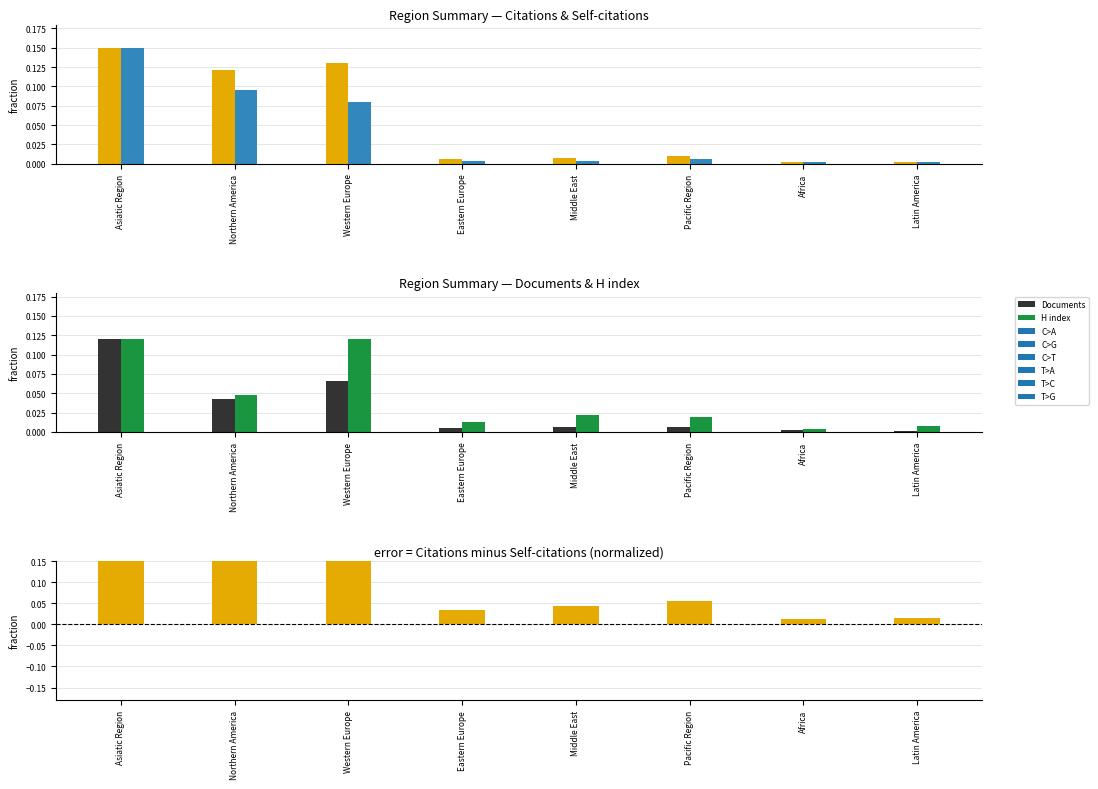

Is the value of H index at Middle East greater than the value of Citations − Self-citations at Eastern Europe?

No